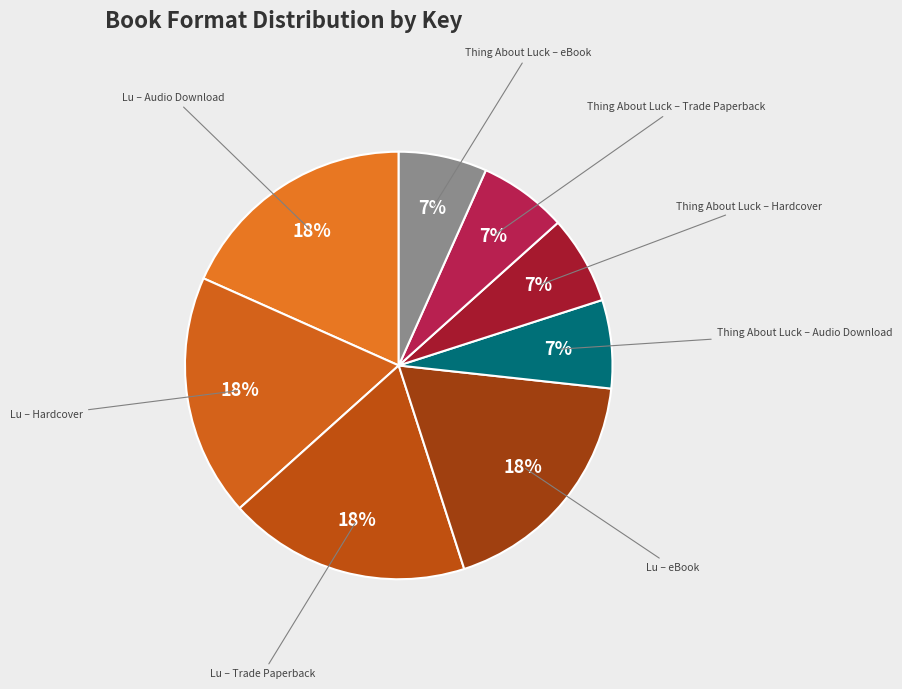

How many segments does this pie chart have?

8